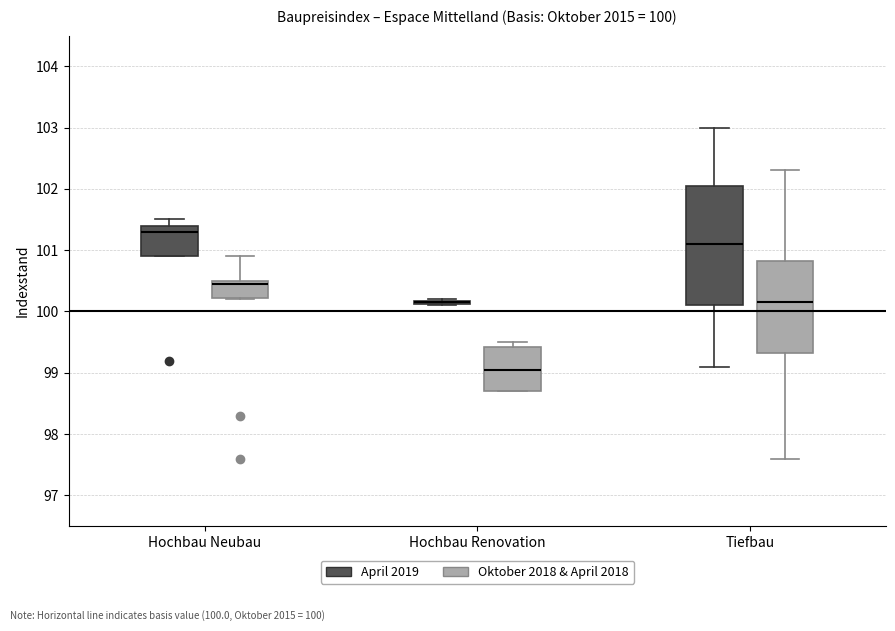

Which box is the tallest, from its lower edge to its upper edge?

Tiefbau (April 2019)